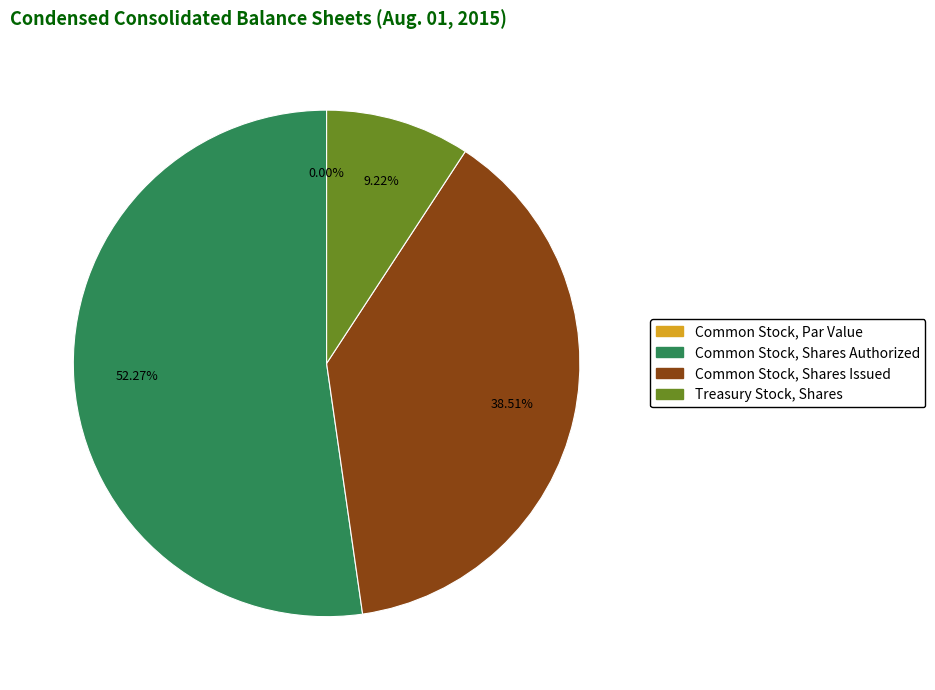

What is the change in value from Common Stock, Shares Authorized to Treasury Stock, Shares?

-10706394.0